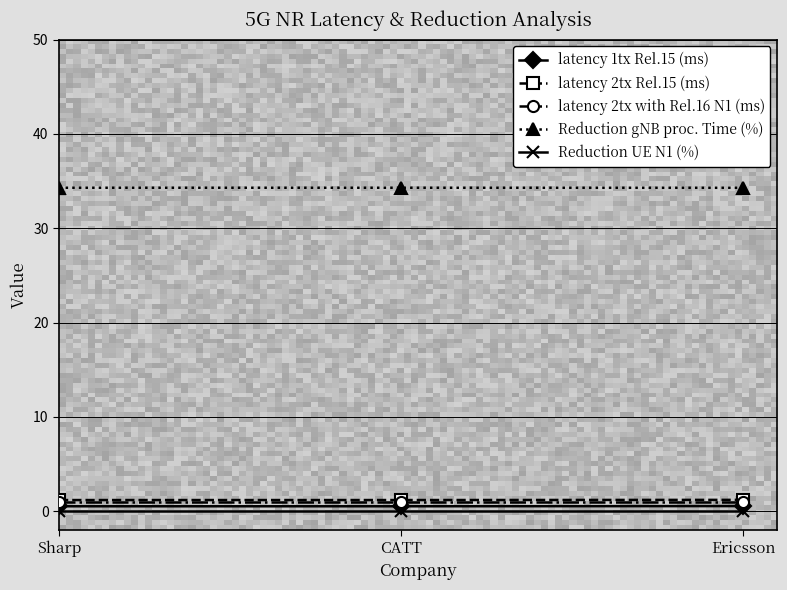

Which series has the largest total across all categories?

Reduction gNB proc. Time (%)